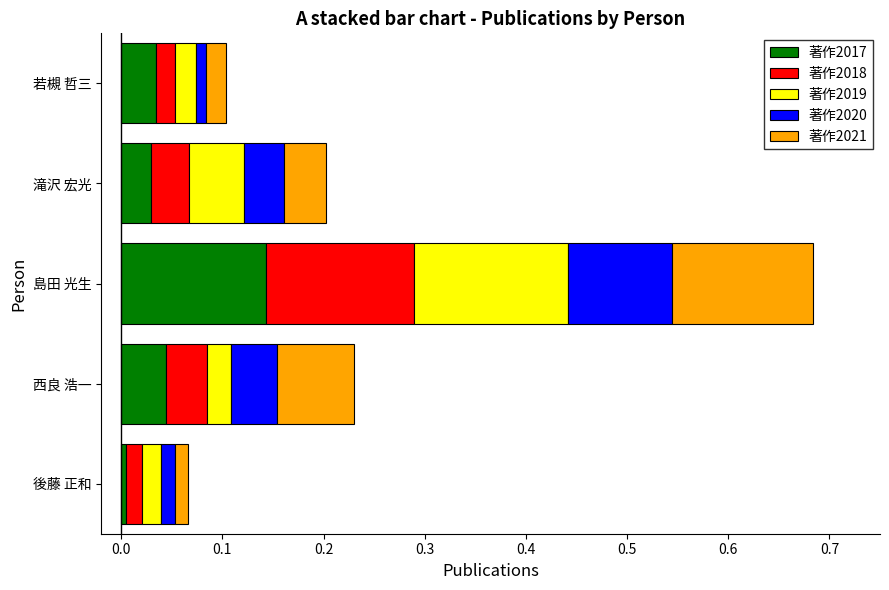

True or false: 著作2017 has a value of 0.2 at 島田 光生.

False